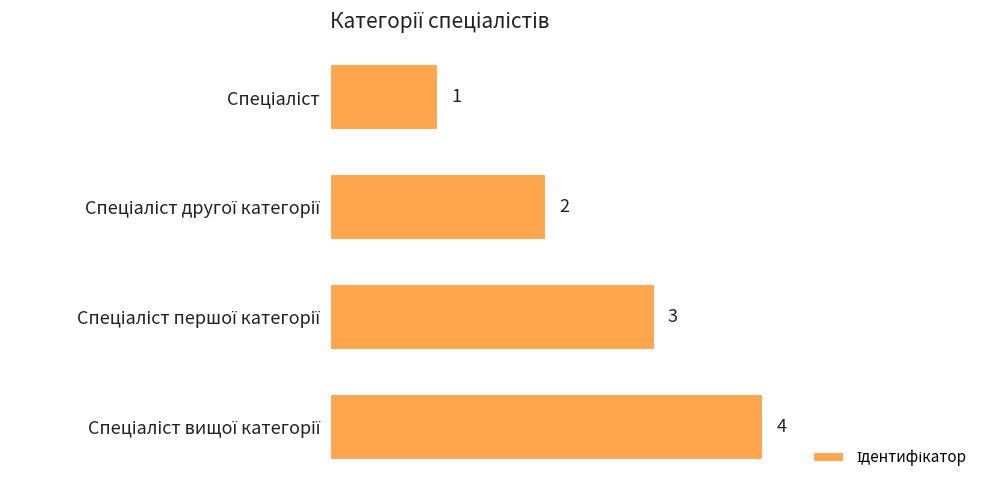

How many values are between 2 and 4?

3